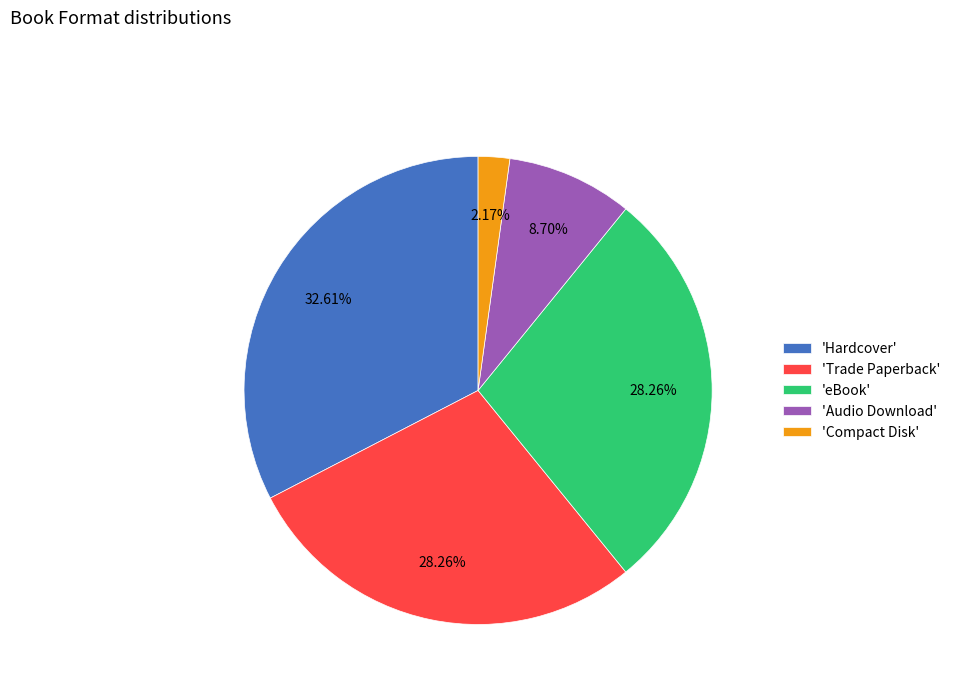

Combined, do 'eBook' and 'Trade Paperback' account for over 50%?

Yes